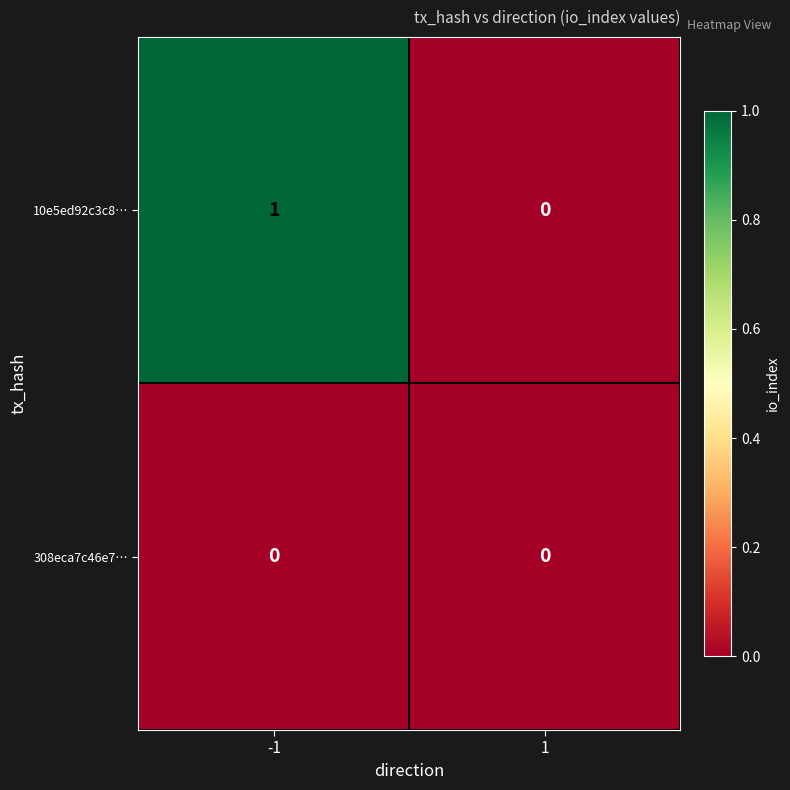

Rank the series at -1 from highest to lowest value.

10e5ed92c3c8…, 308eca7c46e7…